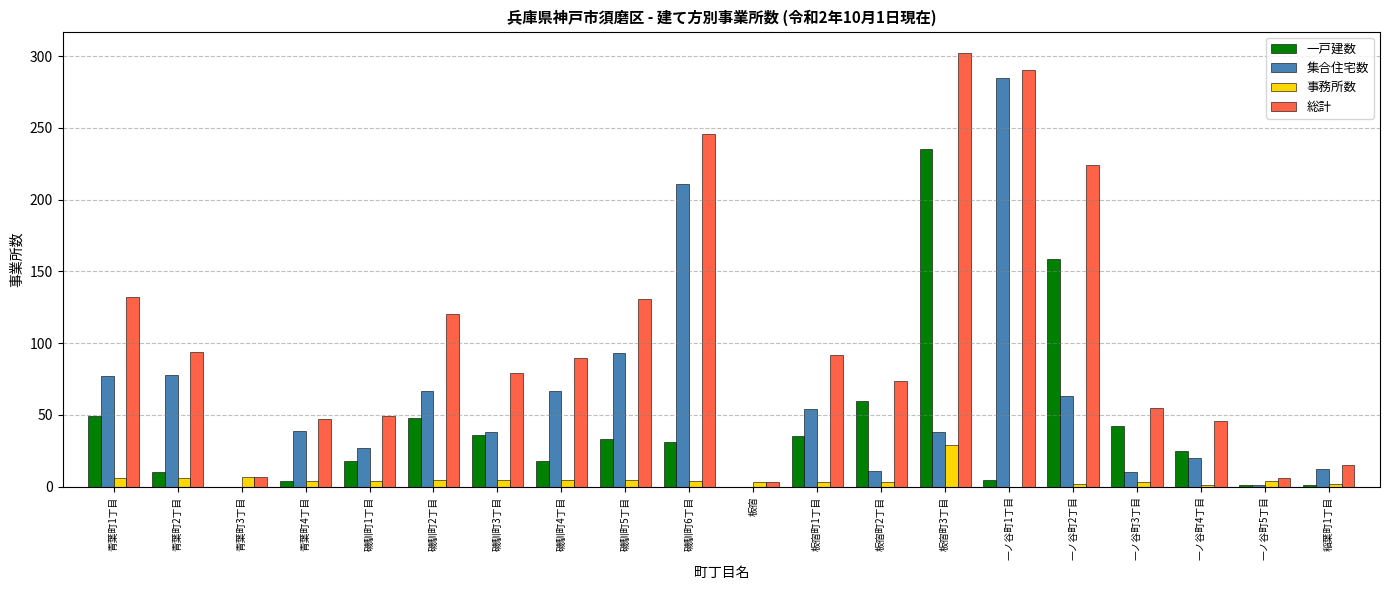

Where is 一戸建数 nearest to the value 117?

一ノ谷町2丁目